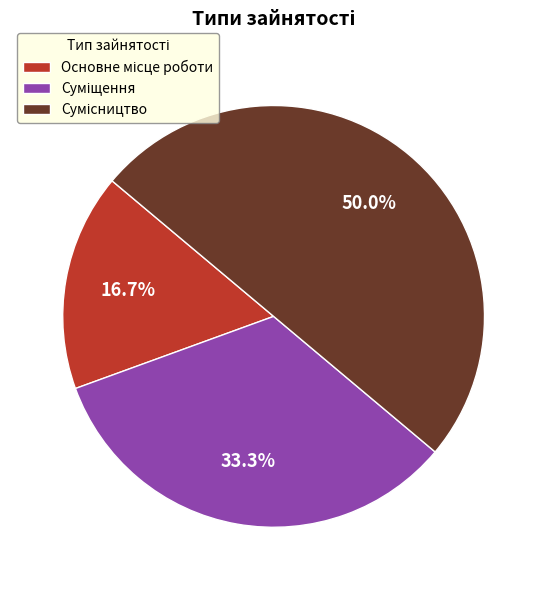

To the nearest percent, what is the difference between the Сумісництво and Суміщення slice percentages?

17%